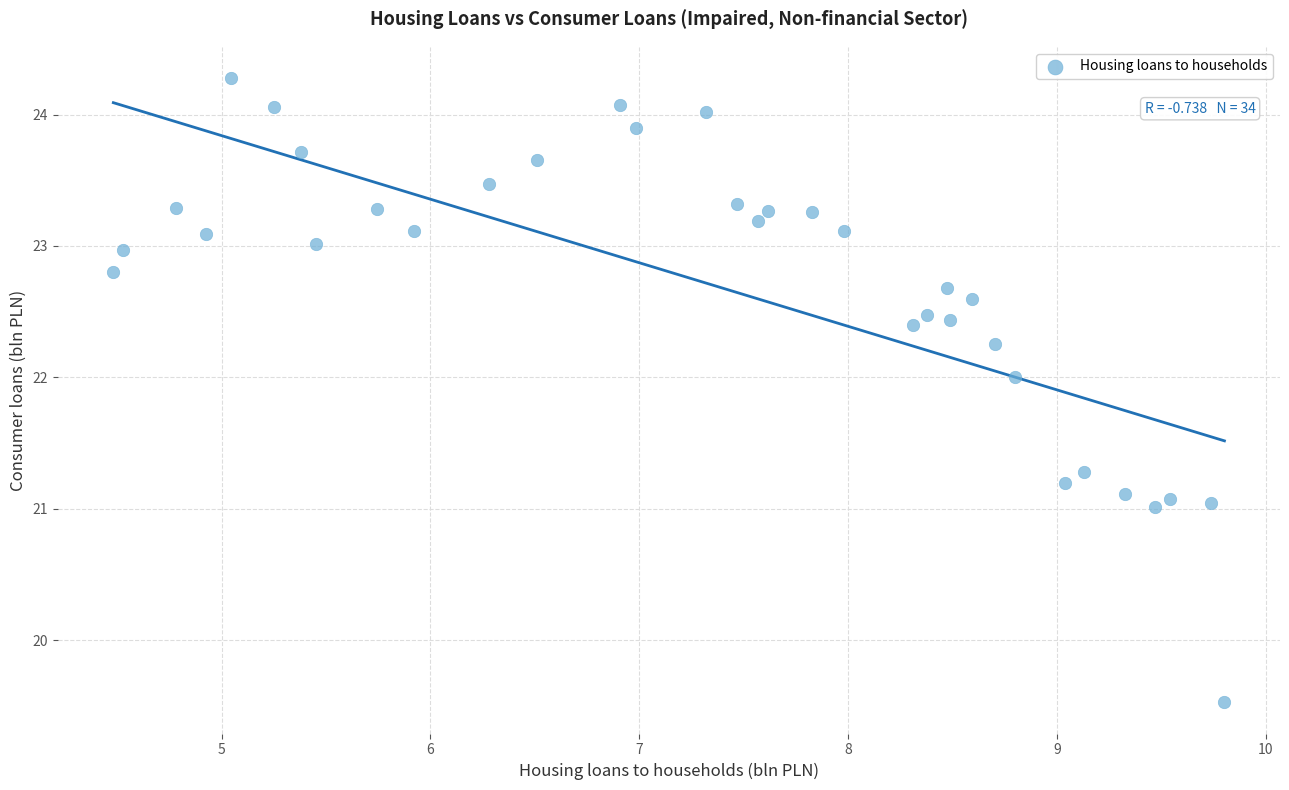

What is the range of Y values (max minus min)?

4.7